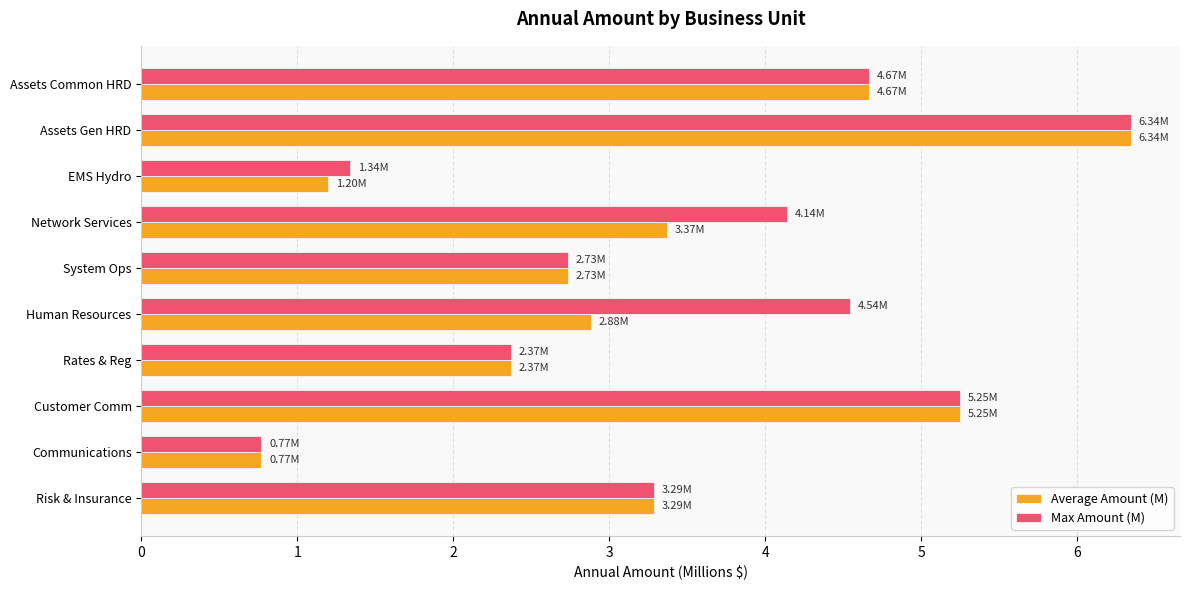

At which label does Max Amount (M) reach its minimum?

Communications